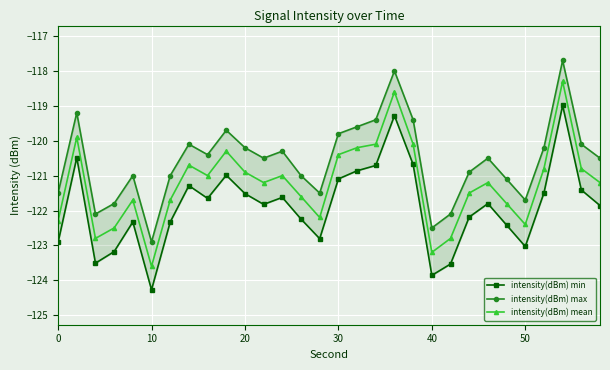

True or false: intensity(dBm) mean has more than 1 points higher than both neighbors.

True